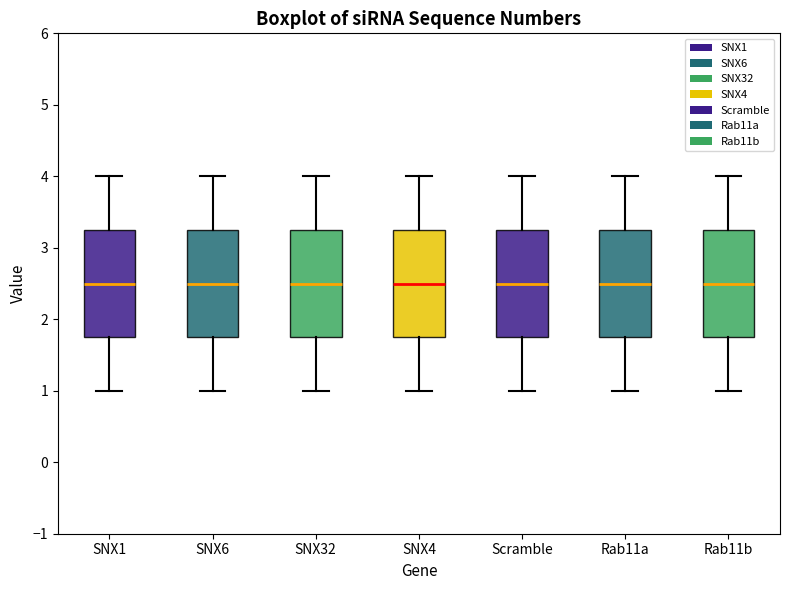

Reading left to right, transcribe this box plot: for each box, give where its median line is, the range the box spans, and where its two whiskers end, as read against the y-axis. The values are not printed on the chart, so give them approximately, as read against the axis.

SNX1: median 2.5, box 1.8 to 3.3, whiskers 1.0 to 4.0
SNX6: median 2.5, box 1.8 to 3.3, whiskers 1.0 to 4.0
SNX32: median 2.5, box 1.8 to 3.3, whiskers 1.0 to 4.0
SNX4: median 2.5, box 1.8 to 3.3, whiskers 1.0 to 4.0
Scramble: median 2.5, box 1.8 to 3.3, whiskers 1.0 to 4.0
Rab11a: median 2.5, box 1.8 to 3.3, whiskers 1.0 to 4.0
Rab11b: median 2.5, box 1.8 to 3.3, whiskers 1.0 to 4.0